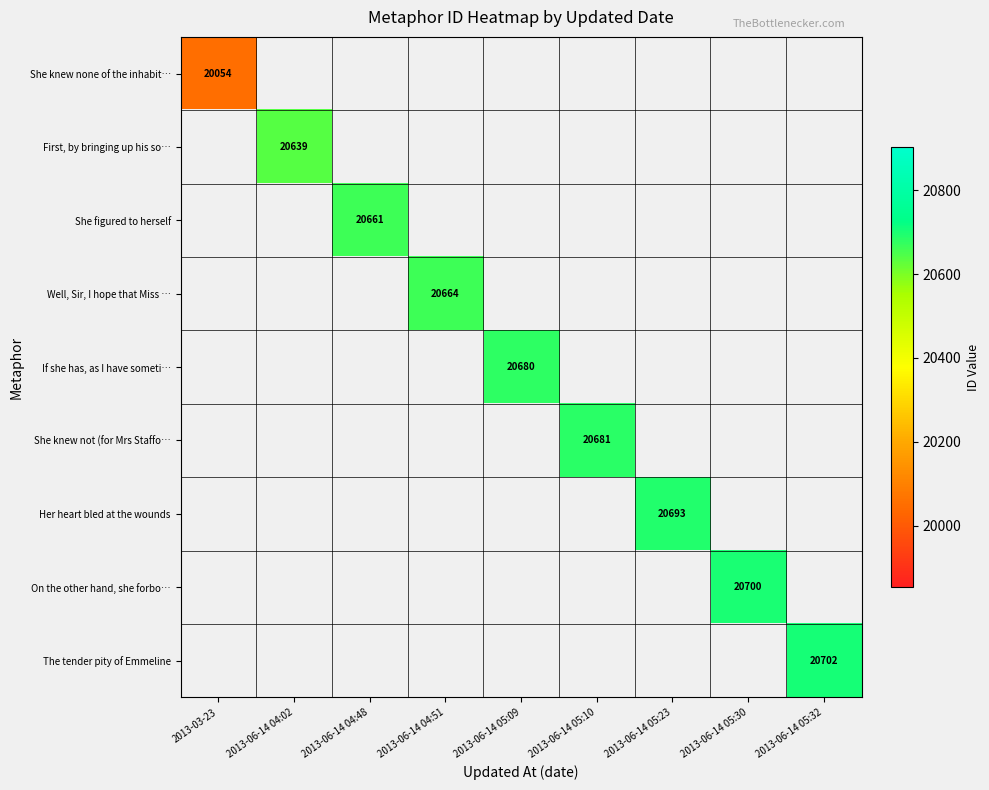

What is the smallest value displayed?

20054.0